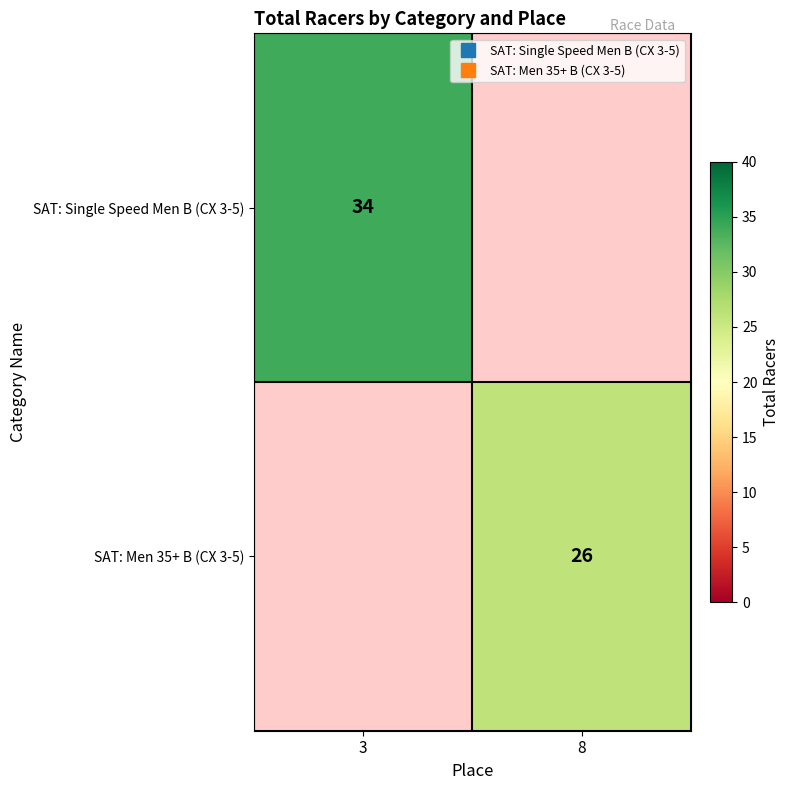

What is the greatest value displayed?

34.0